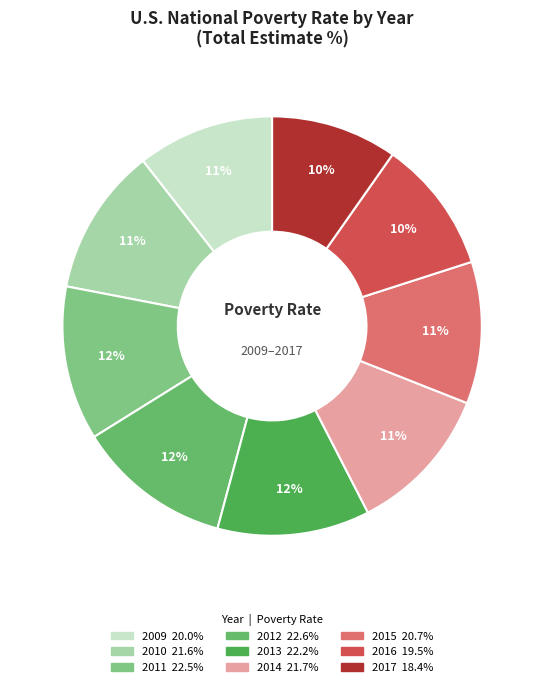

How many segments does this pie chart have?

9